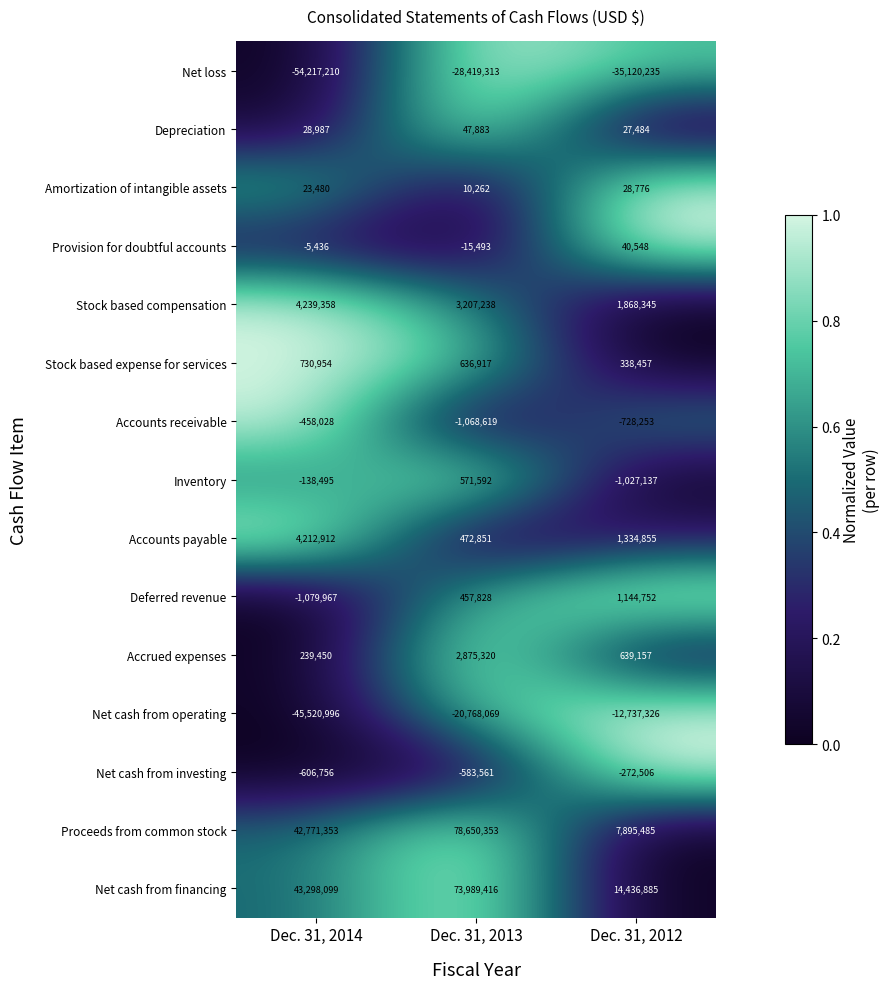

Which series changed the most between Dec. 31, 2013 and Dec. 31, 2012?

Proceeds from common stock